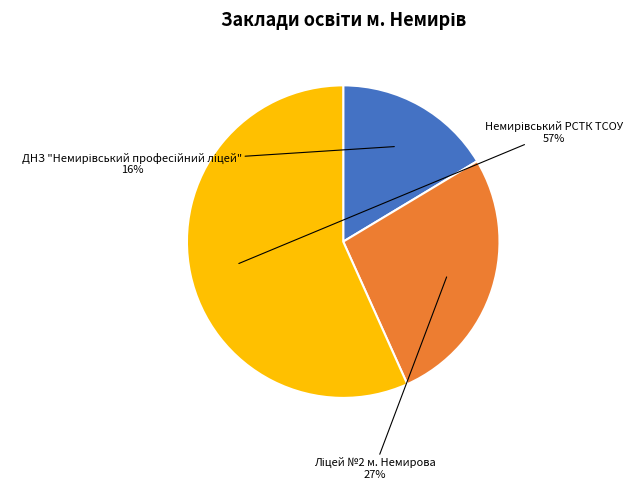

To the nearest percent, what is the average slice percentage?

33%